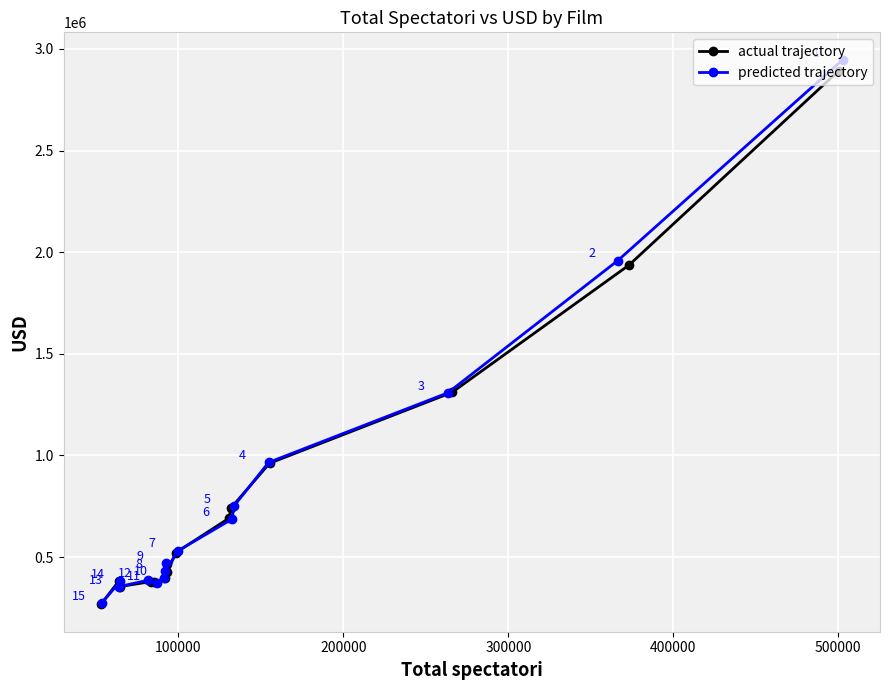

What is the value of the actual trajectory point at the 12th from the left?

961332.3